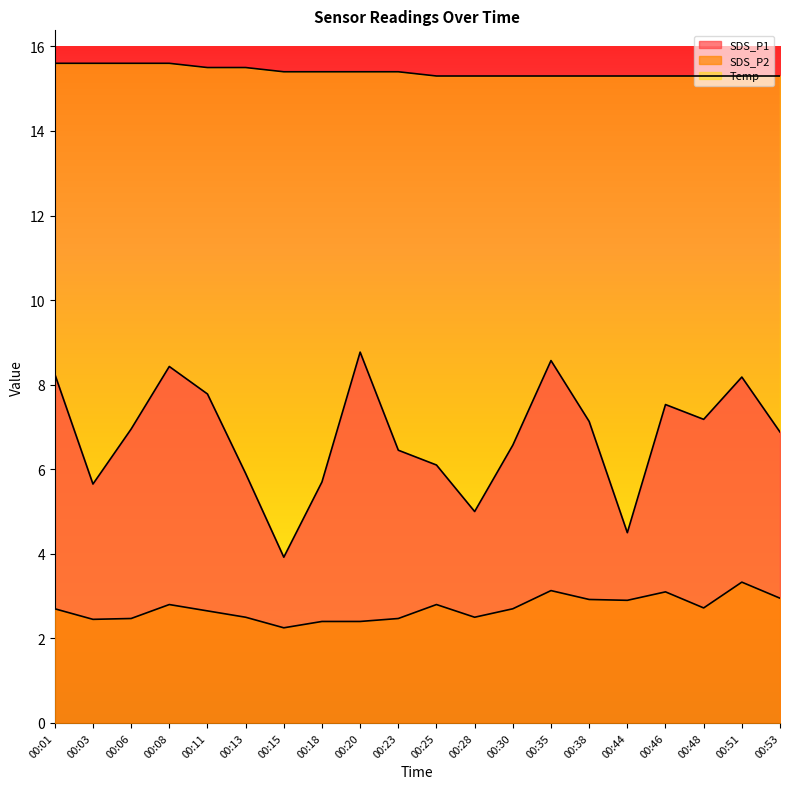

What is the sum of all Temp values?

308.0